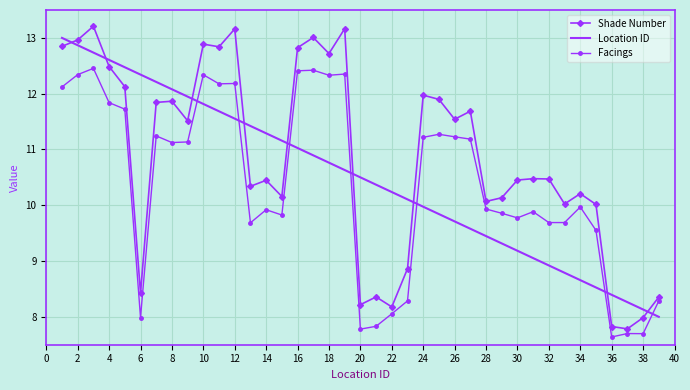

How many times do Shade Number and Location ID cross each other?

9